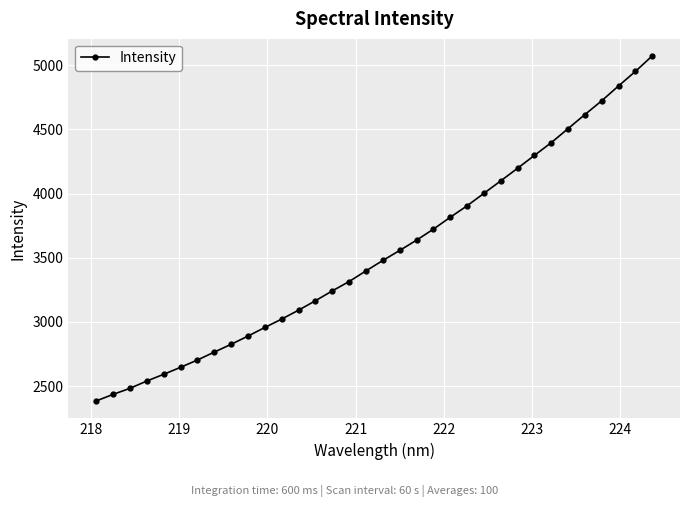

What is the value of the 7th point from the left?

2701.8